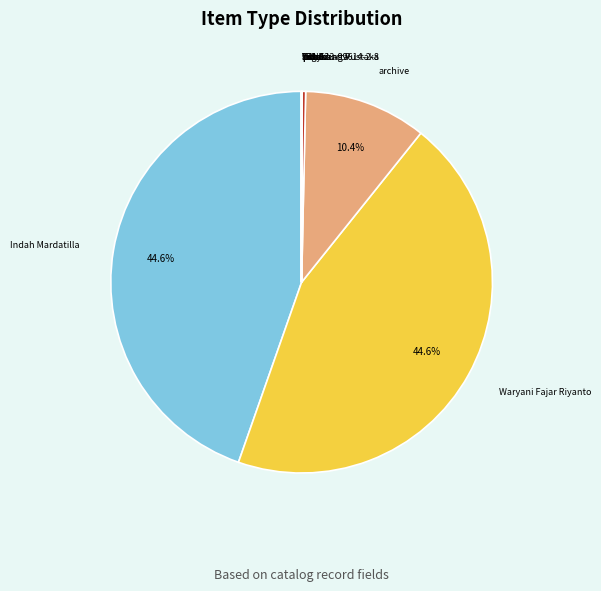

Is there a majority slice in this chart?

No